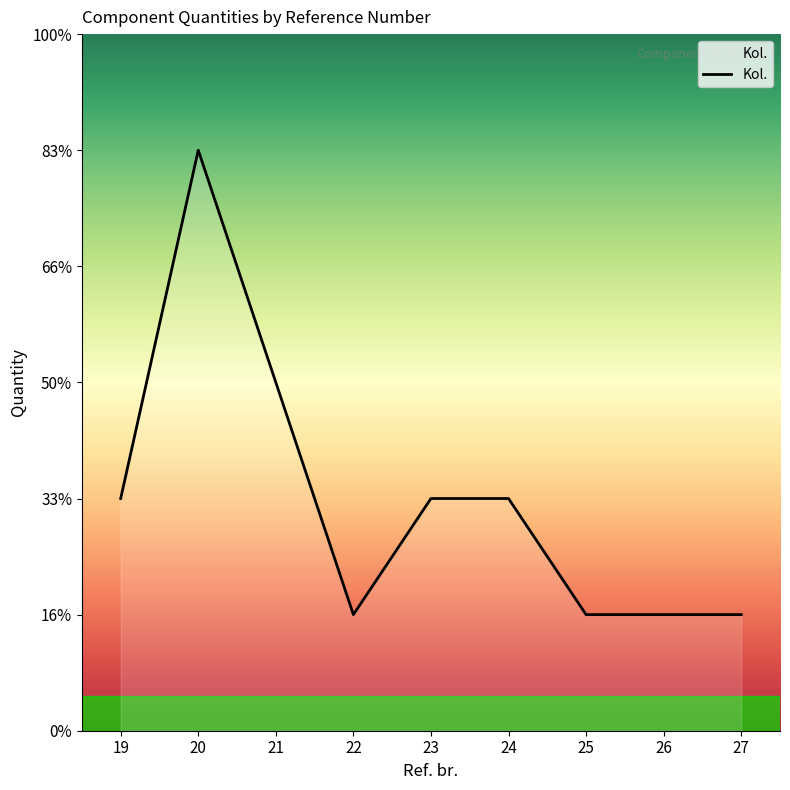

Is this an area chart (filled region under the line)?

Yes